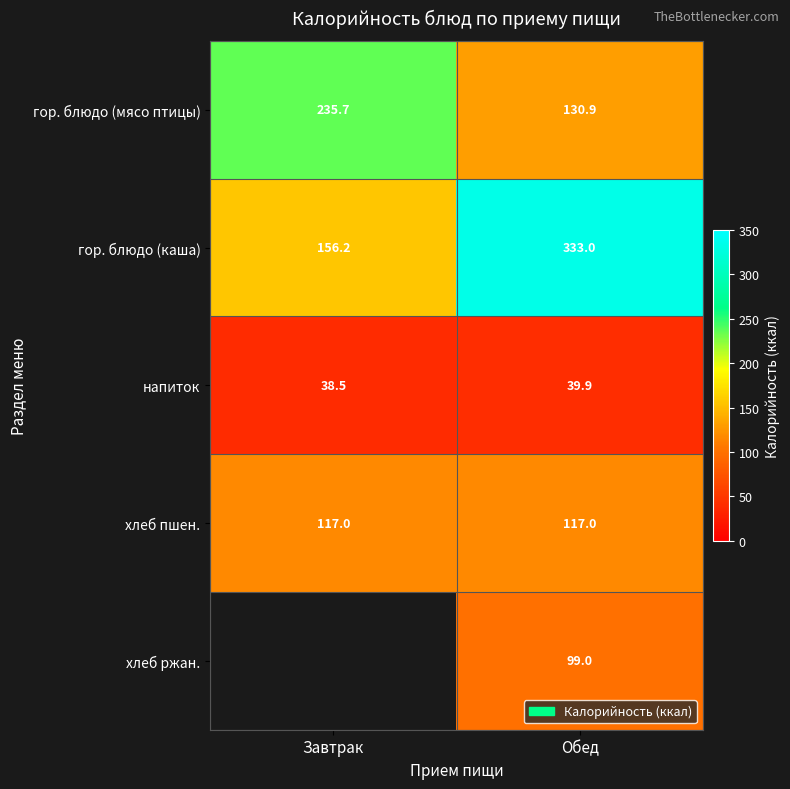

What is the minimum value for гор. блюдо (каша)?

156.2